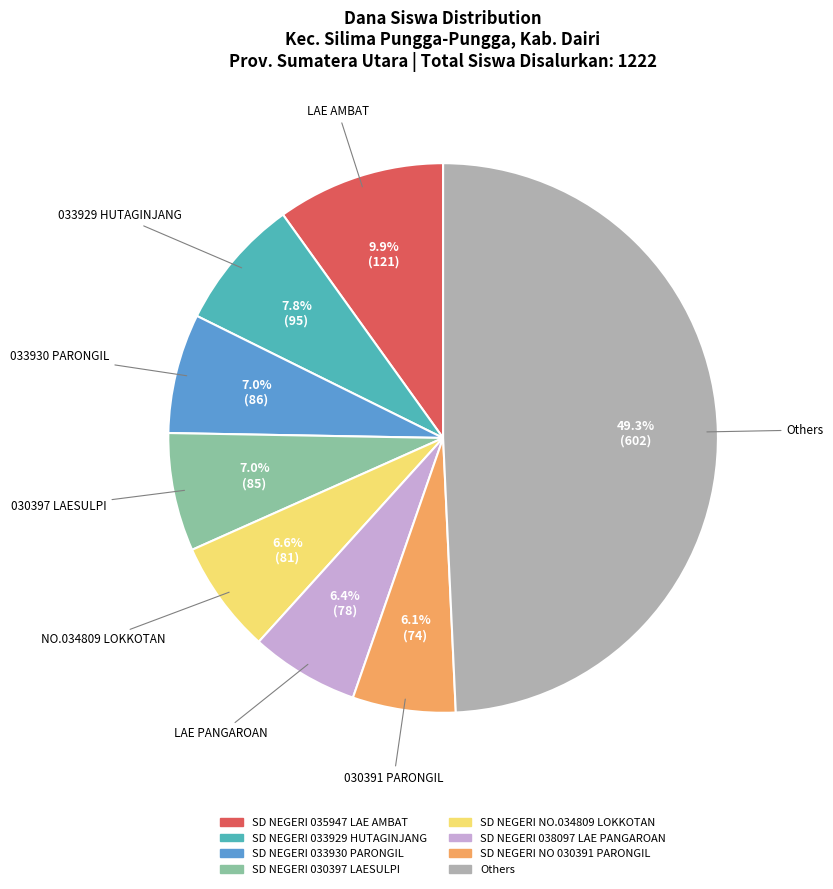

Is 033929 HUTAGINJANG the majority of the pie?

No